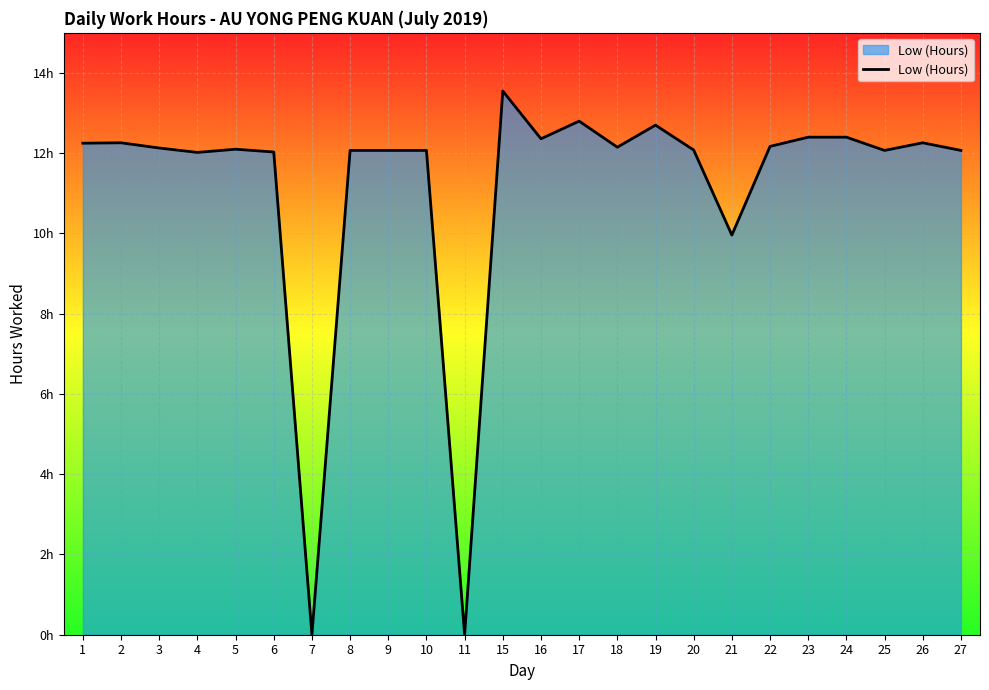

What is the value of the 22nd point from the left?

12.1